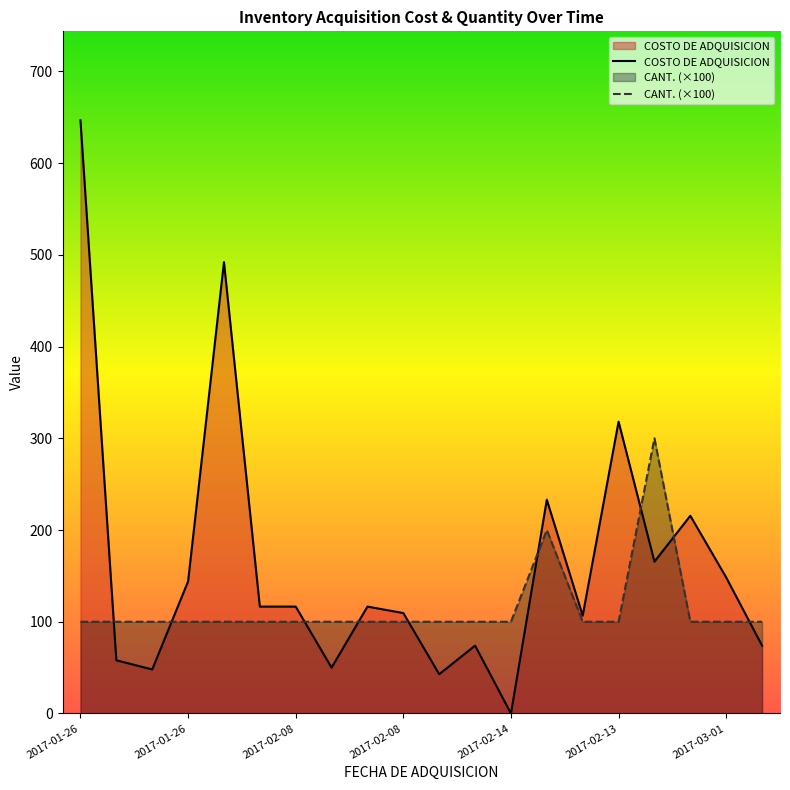

How many values in the COSTO DE ADQUISICION series are below 116?

9